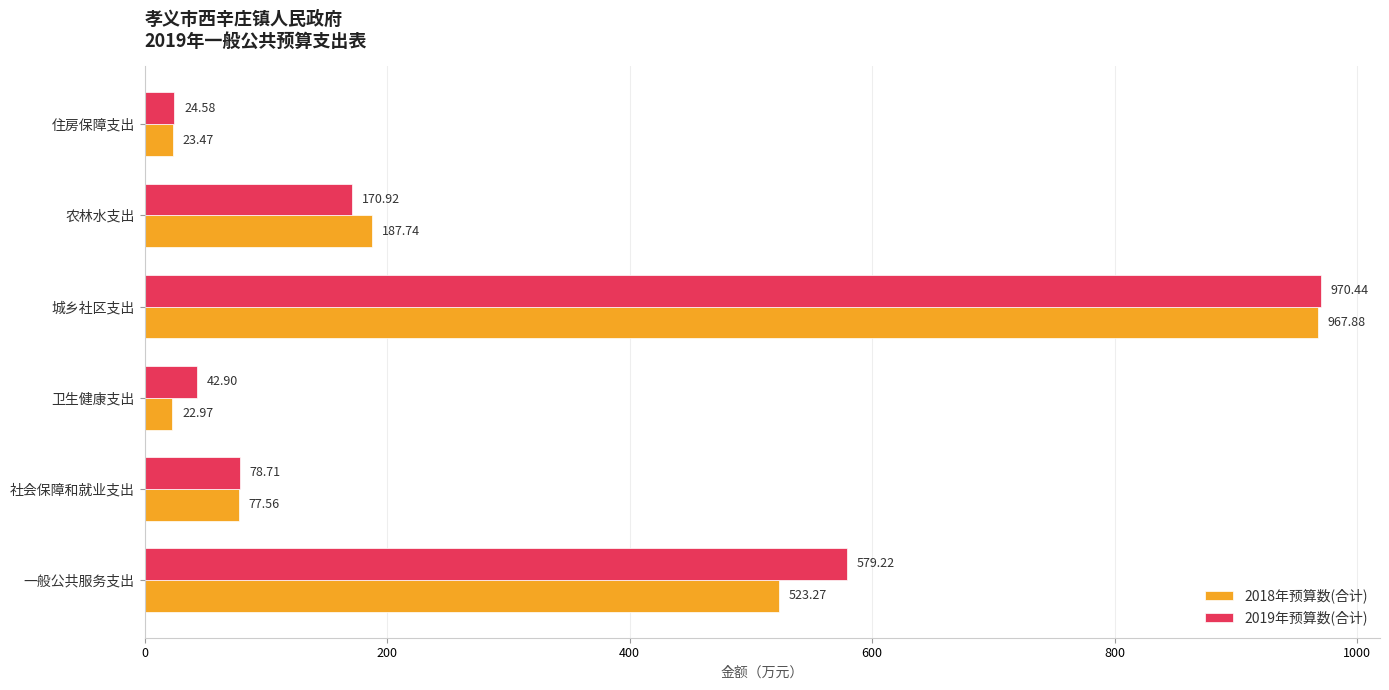

At which label is 2018年预算数(合计) closest to 495?

一般公共服务支出